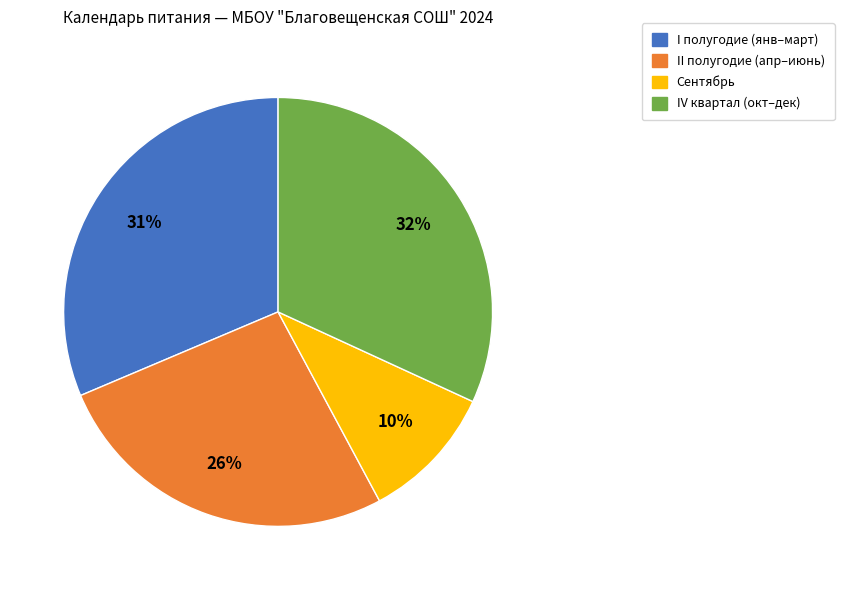

Combined, do Сентябрь and II полугодие (апр–июнь) account for over 50%?

No